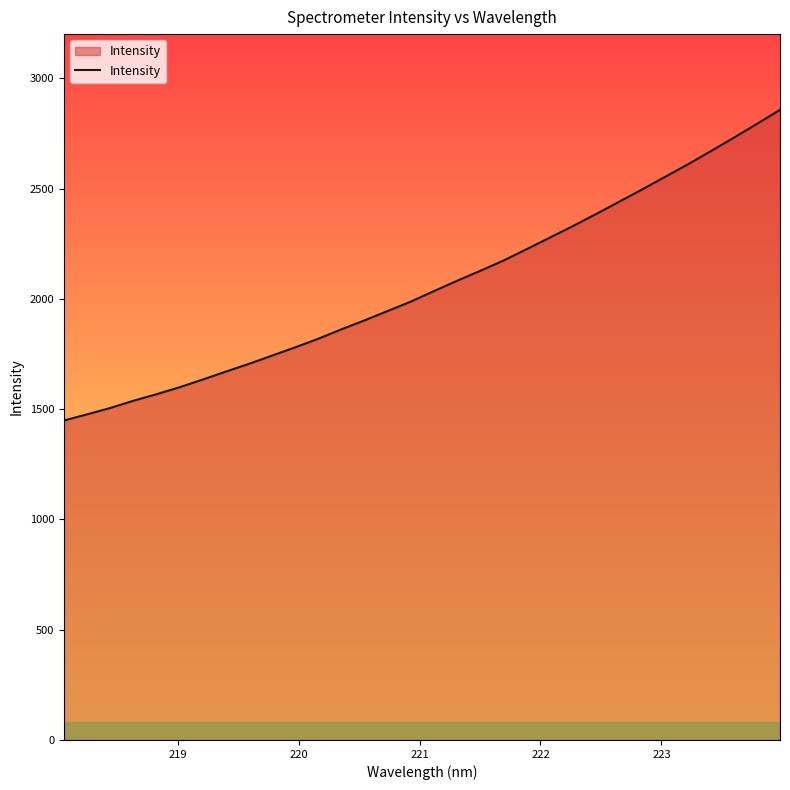

Does the chart display data point markers on the line(s)?

No